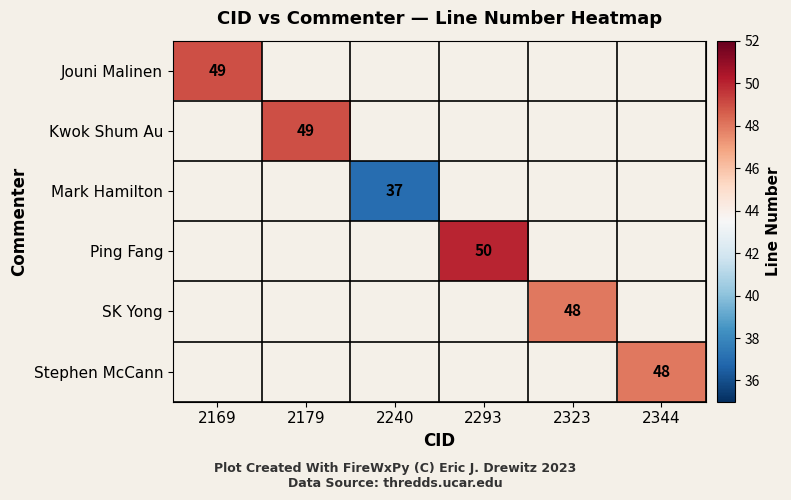

At which label is Jouni Malinen closest to 49?

2169